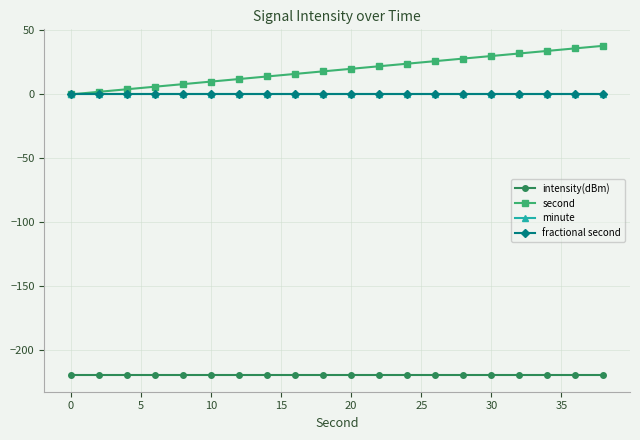

Does the chart have visible grid lines?

Yes